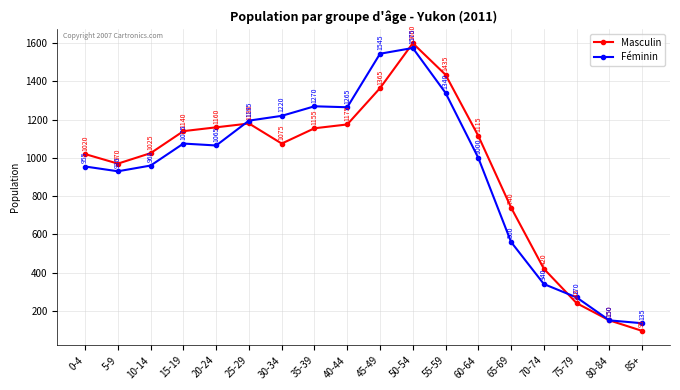

How many lines are shown in the chart?

2